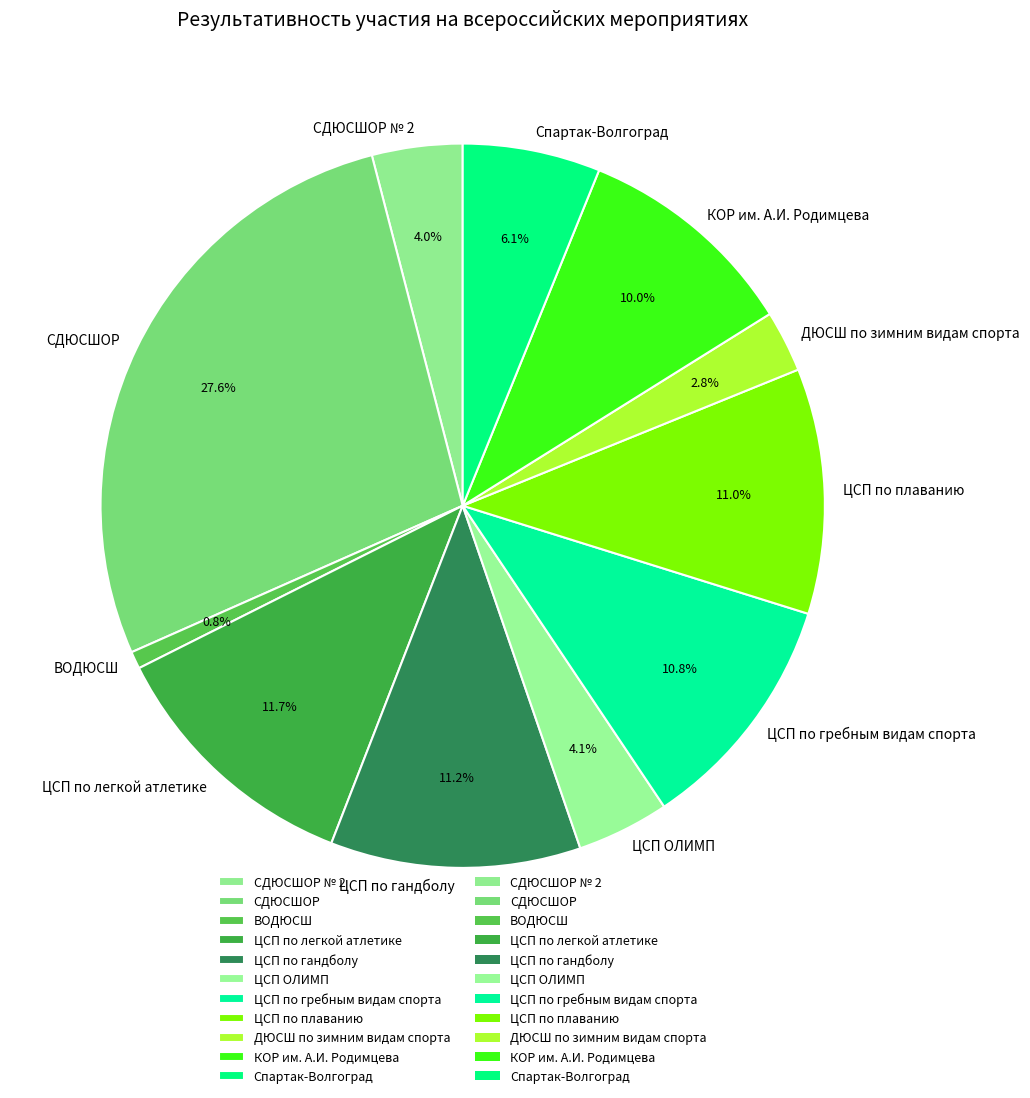

What is the smallest slice in the pie chart?

ВОДЮСШ